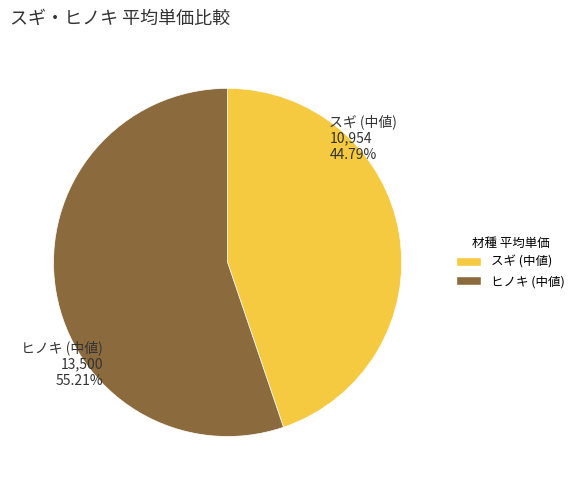

Does any single category account for the majority?

Yes